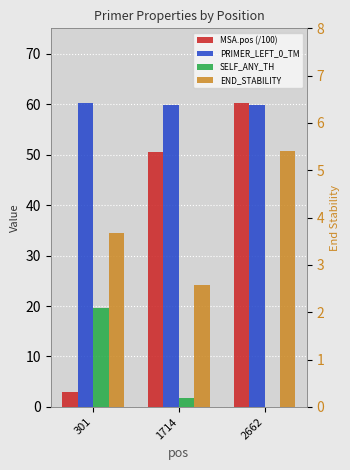

Is it true that MSA.pos (/100) equals 60.3 at 2662?

True